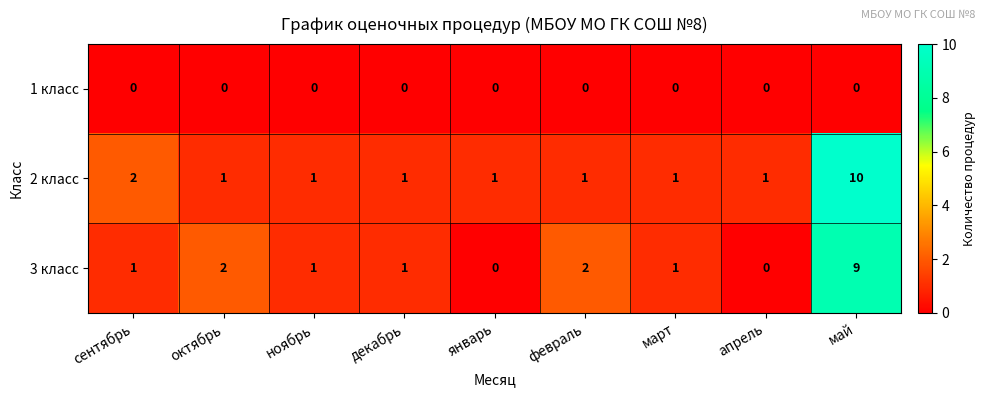

Reading left to right, transcribe all the data shown in this chart.

1 класс: 0	0	0	0	0	0	0	0	0
2 класс: 2	1	1	1	1	1	1	1	10
3 класс: 1	2	1	1	0	2	1	0	9